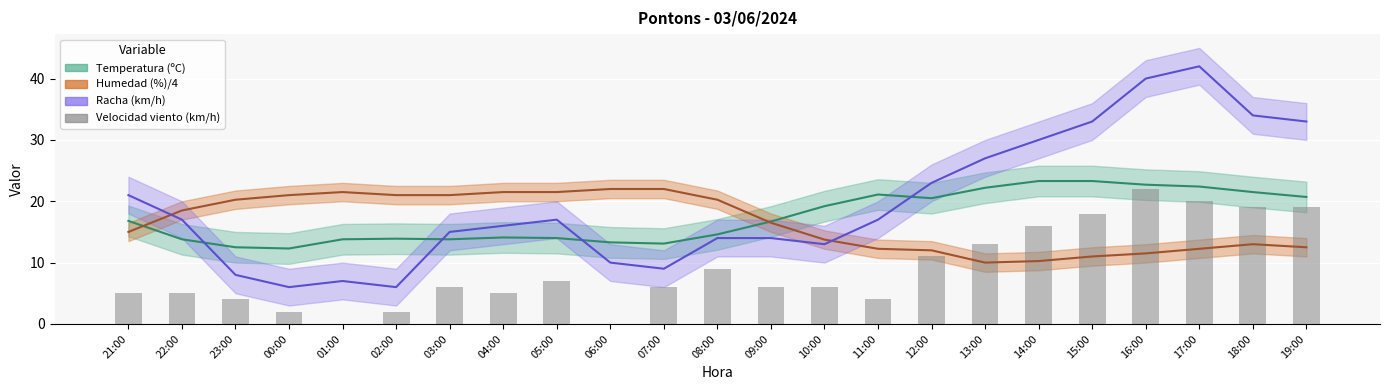

Where is the data nearest to the value 11?

12:00